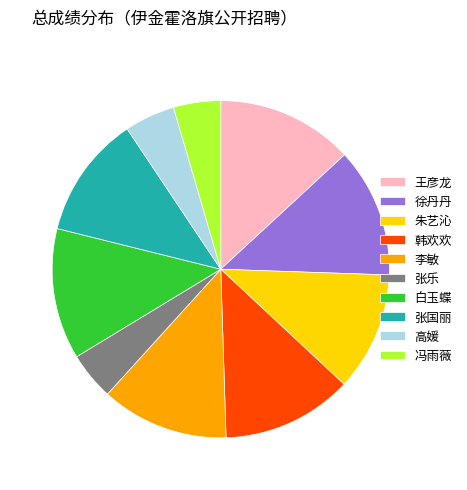

How many slices are in this pie chart?

10